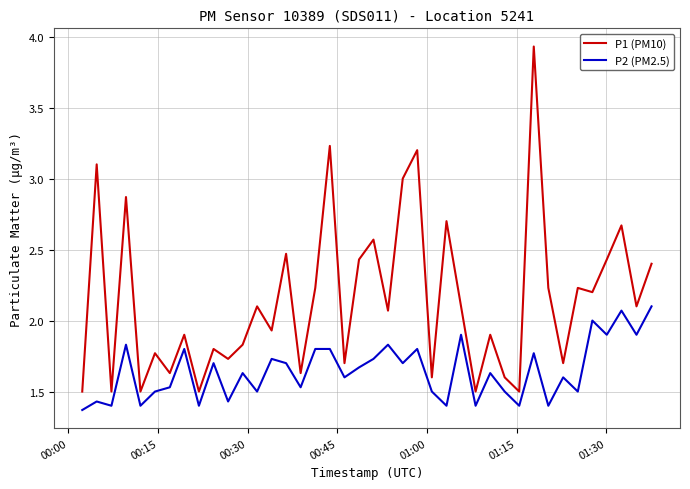

True or false: P1 (PM10) and P2 (PM2.5) cross at least once.

False